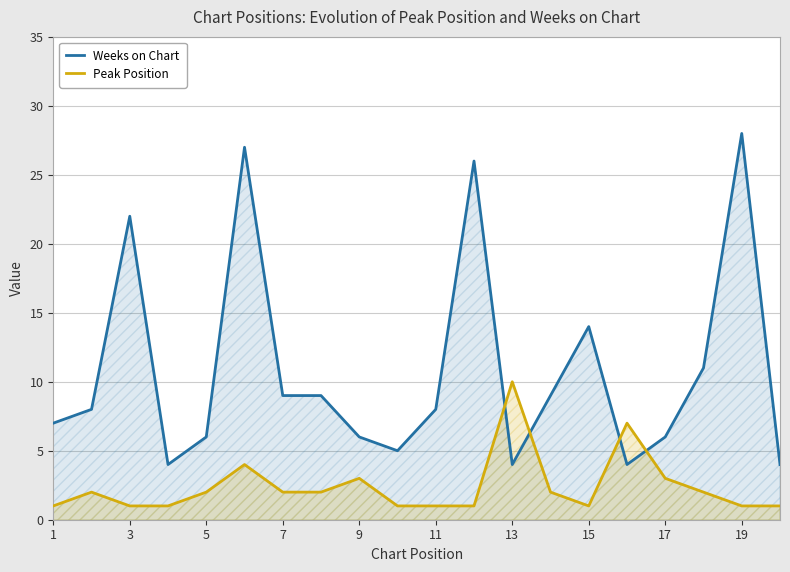

At which label does Weeks on Chart reach its peak?

19